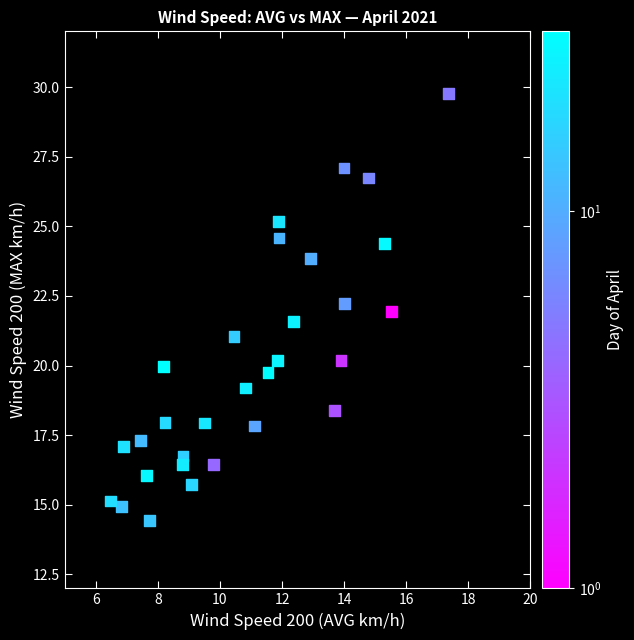

What is the range of X values (max minus min)?

10.9